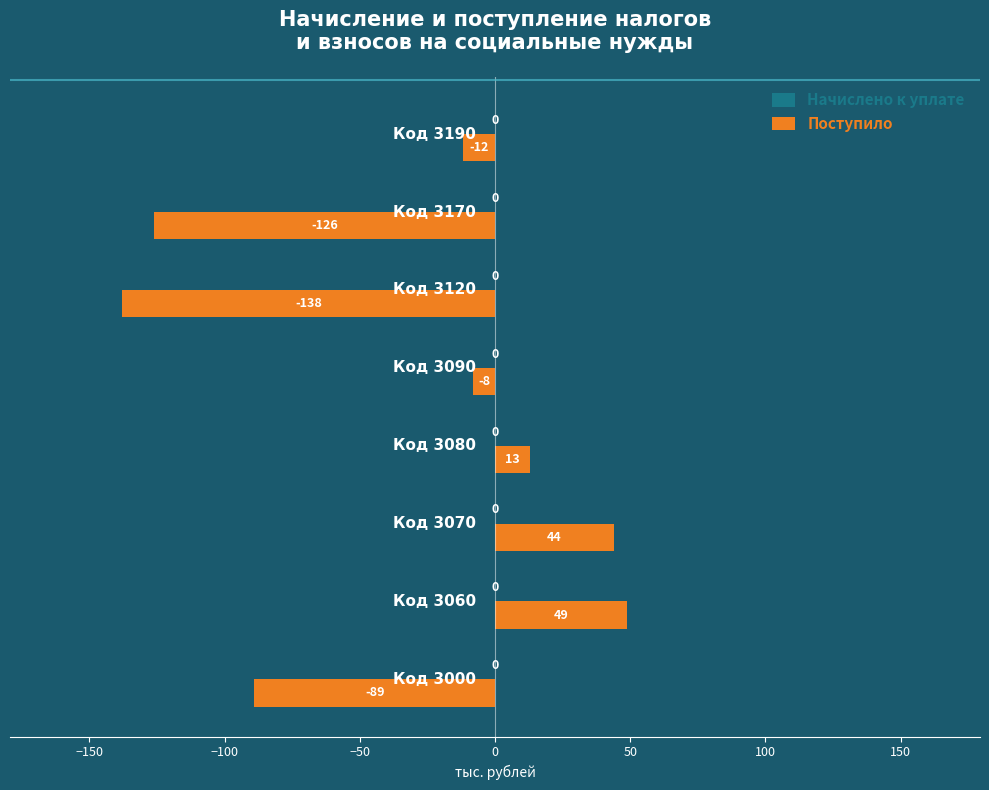

What is the greatest value displayed?

49